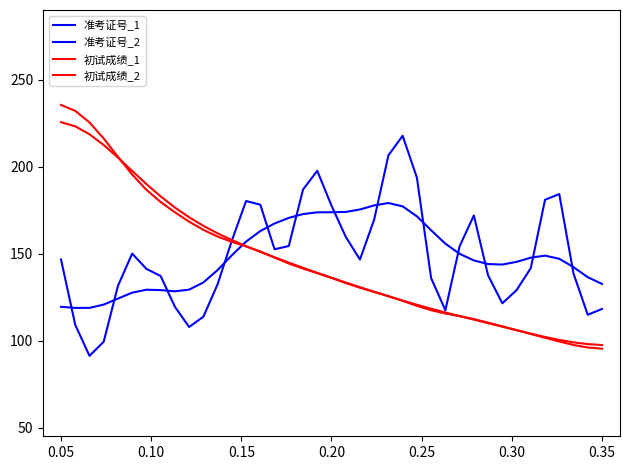

What is the label of the 38th point from the right?

0.05